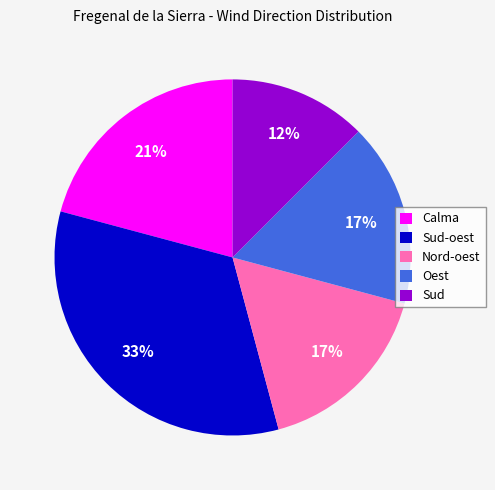

How many slices are in this pie chart?

5